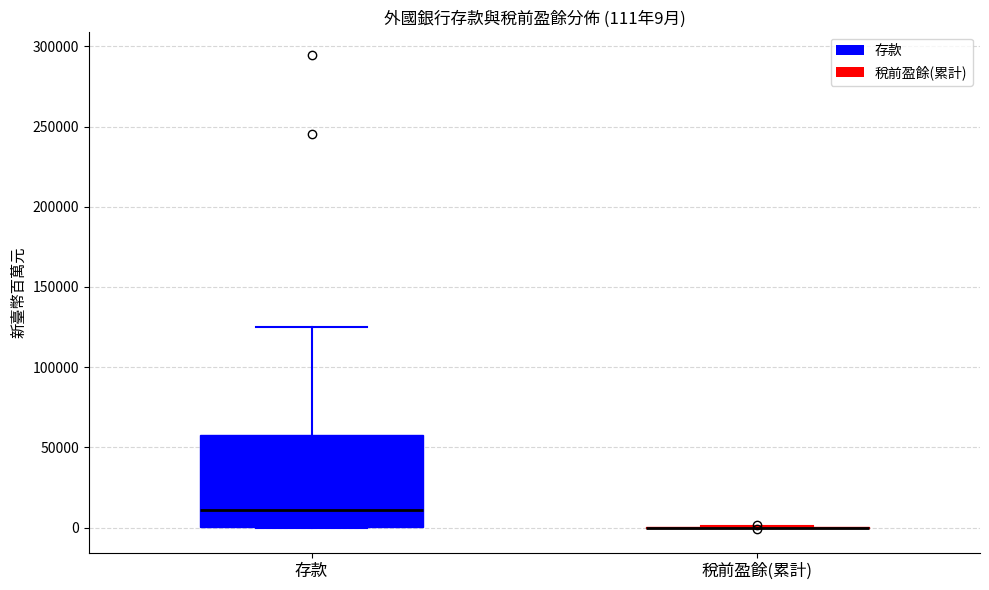

Comparing the boxes themselves (not the whiskers), which one is the tallest?

存款